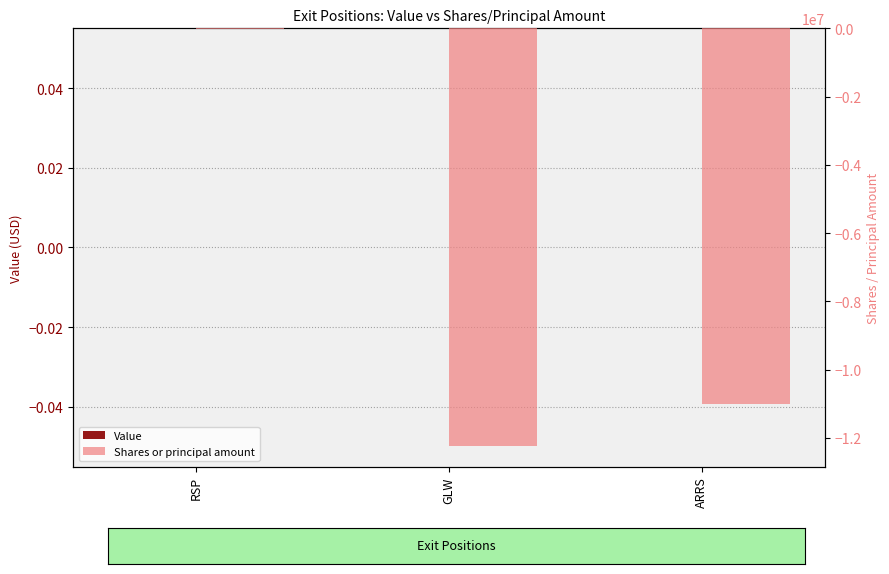

Reading left to right, list all the values displayed in this chart.

Value: 0	0	0
Shares or principal amount: -26900	-12224502	-11002452